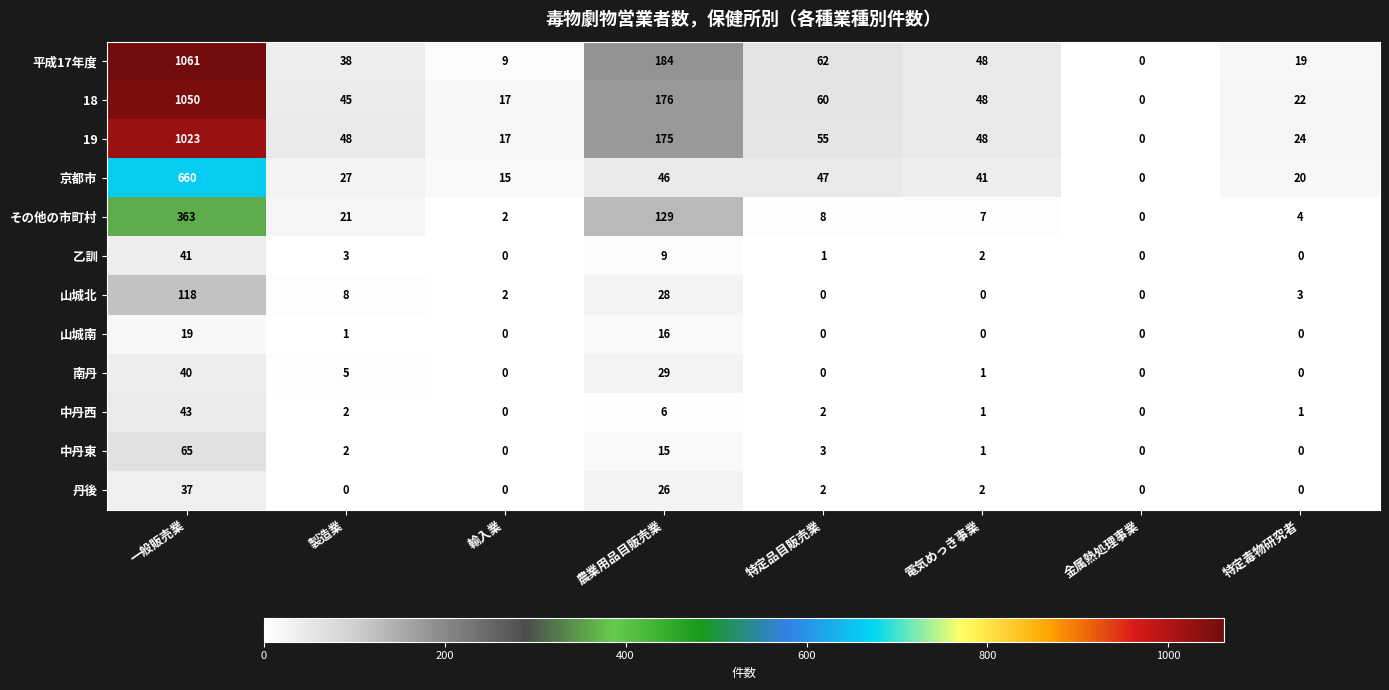

Between 電気めっき事業 and 特定毒物研究者, which series saw the biggest shift?

平成17年度